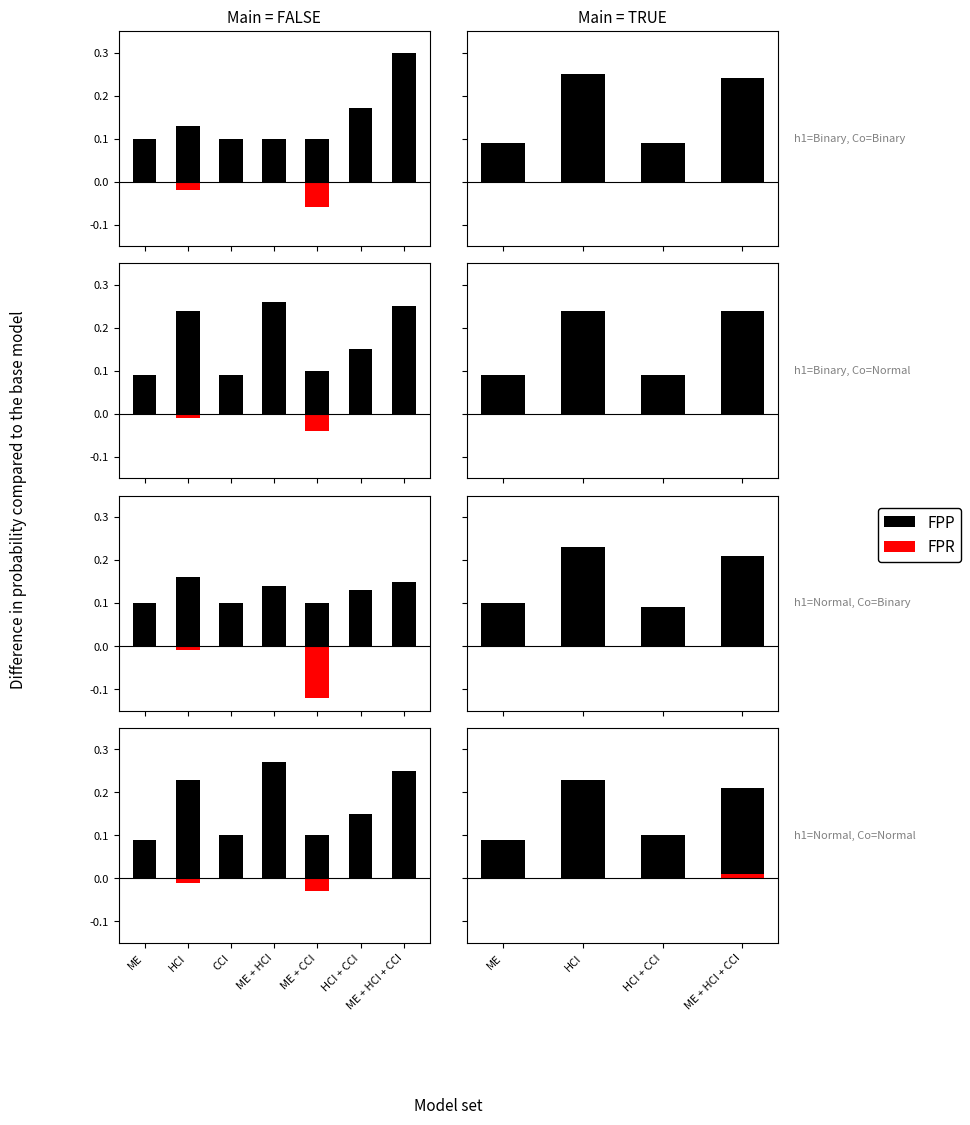

True or false: FPP has a value of 0.1 at HCI + CCI.

True